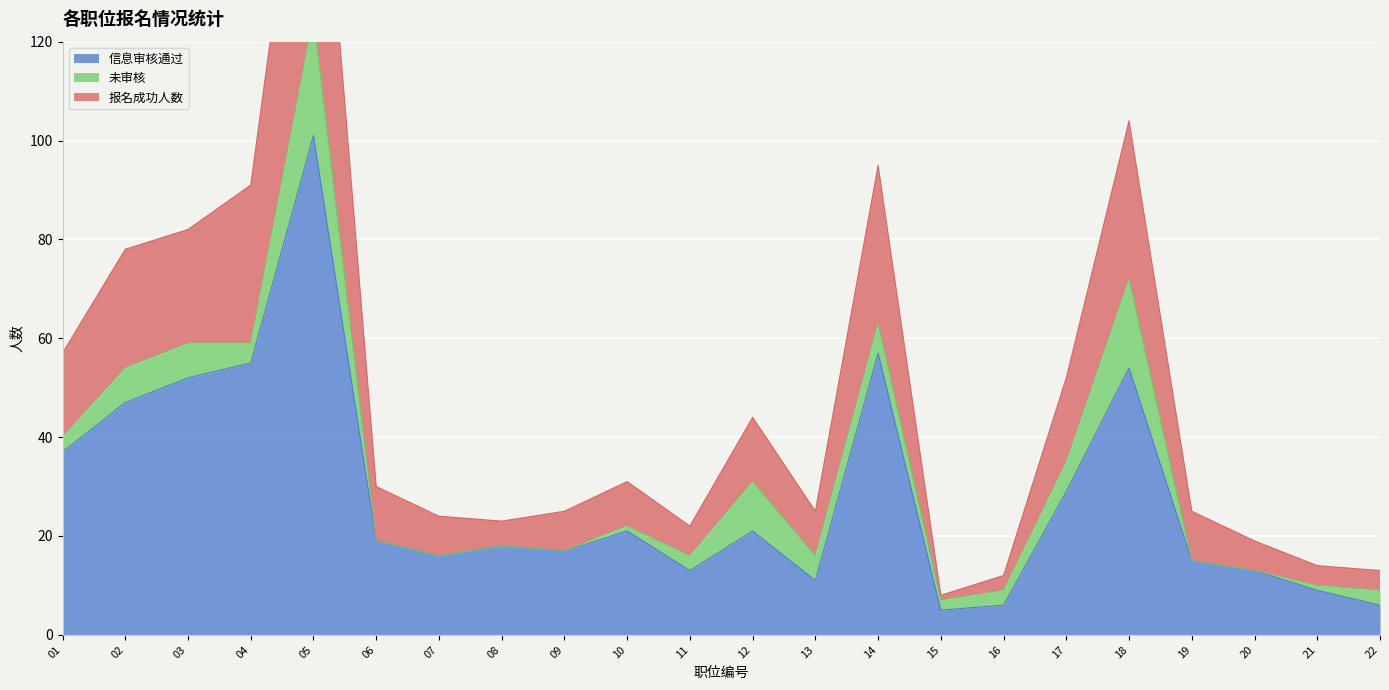

The 报名成功人数 series shows 79 at 01. True or false?

False